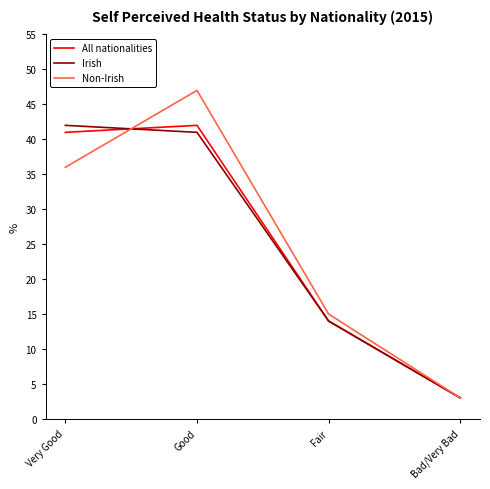

At which label is All nationalities closest to 22?

Fair